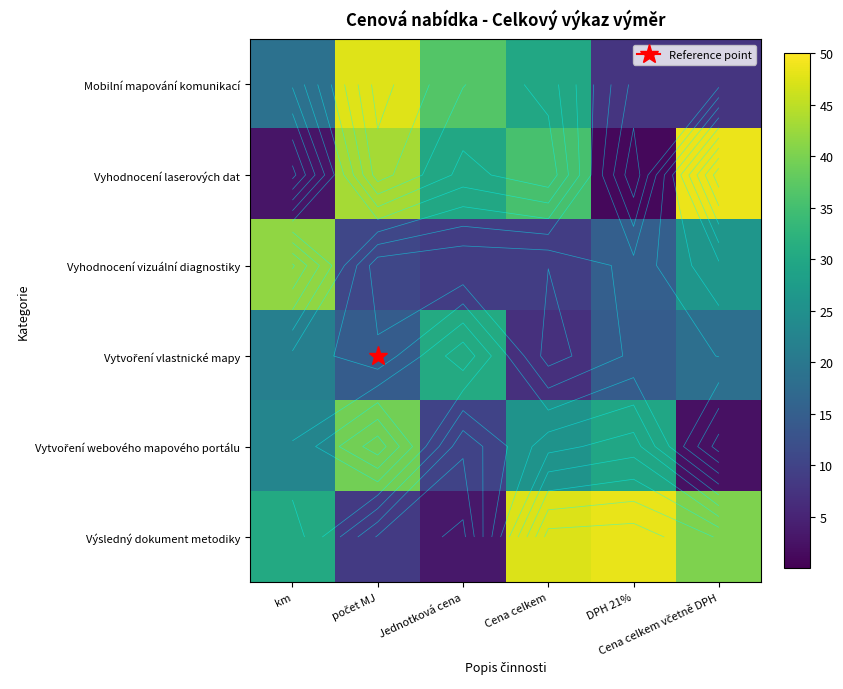

What is the lowest value of the Vytvoření webového mapového portálu series?

2.3